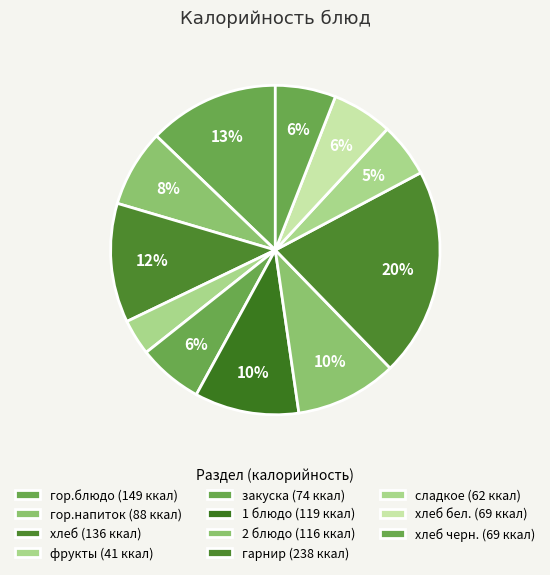

Which slice is the largest?

гарнир